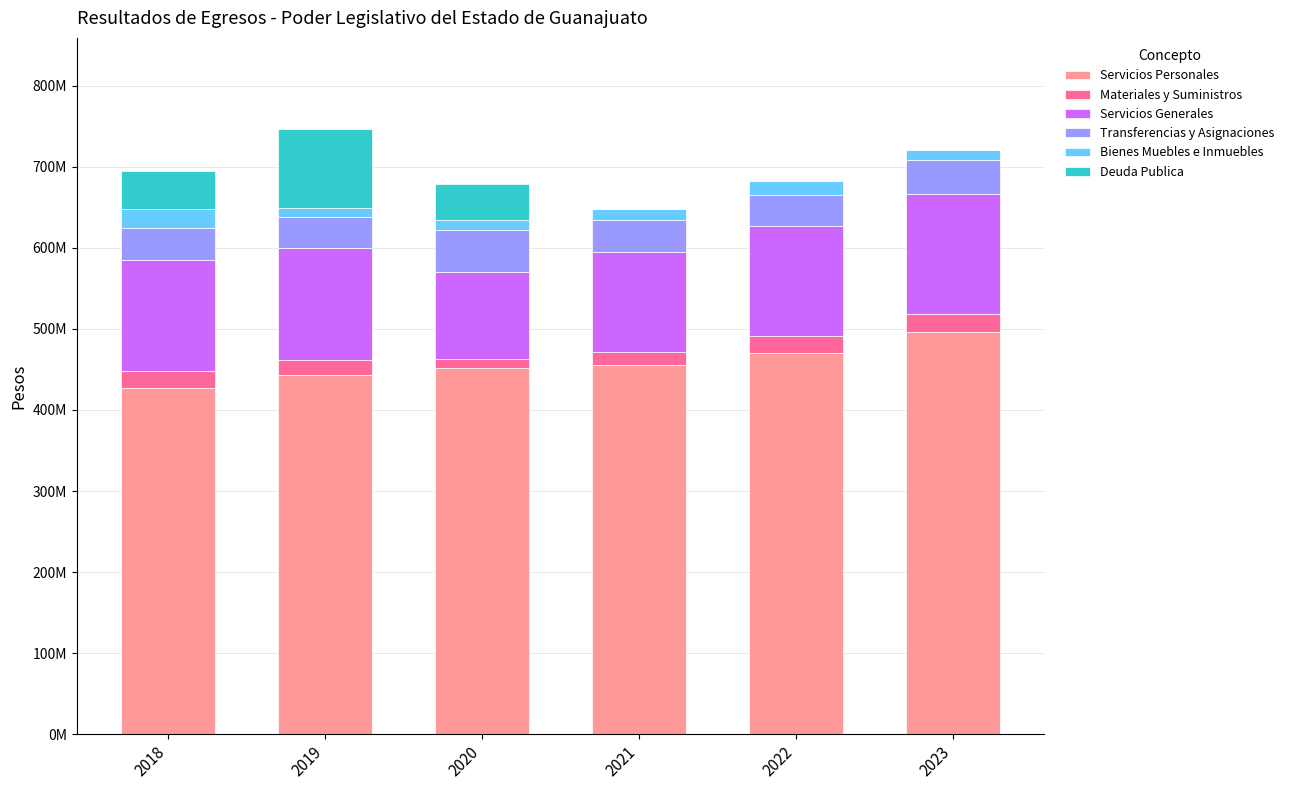

Which series has the largest range (max minus min)?

Deuda Publica